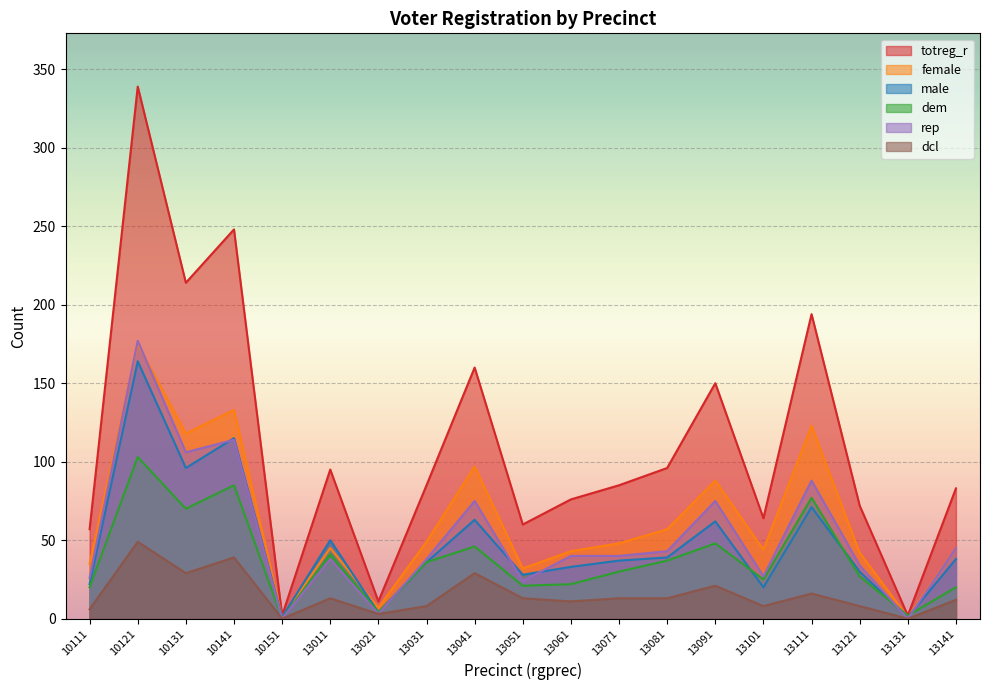

Is the value of female at 10131 greater than the value of dcl at 13131?

Yes